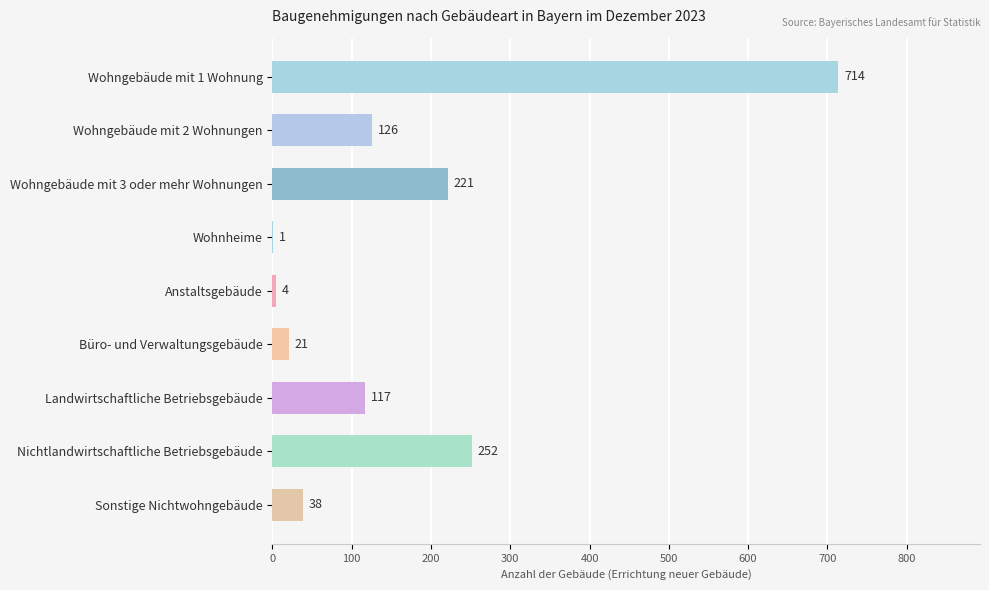

Between Wohngebäude mit 2 Wohnungen and Sonstige Nichtwohngebäude, which is larger?

Wohngebäude mit 2 Wohnungen